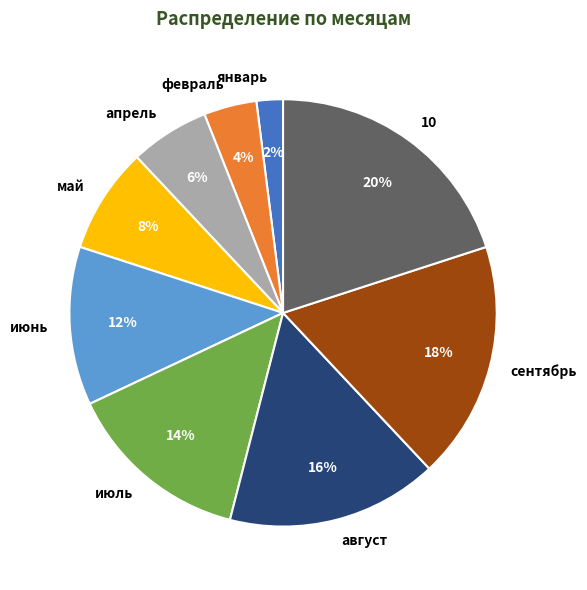

Does февраль account for over 50% of the chart?

No